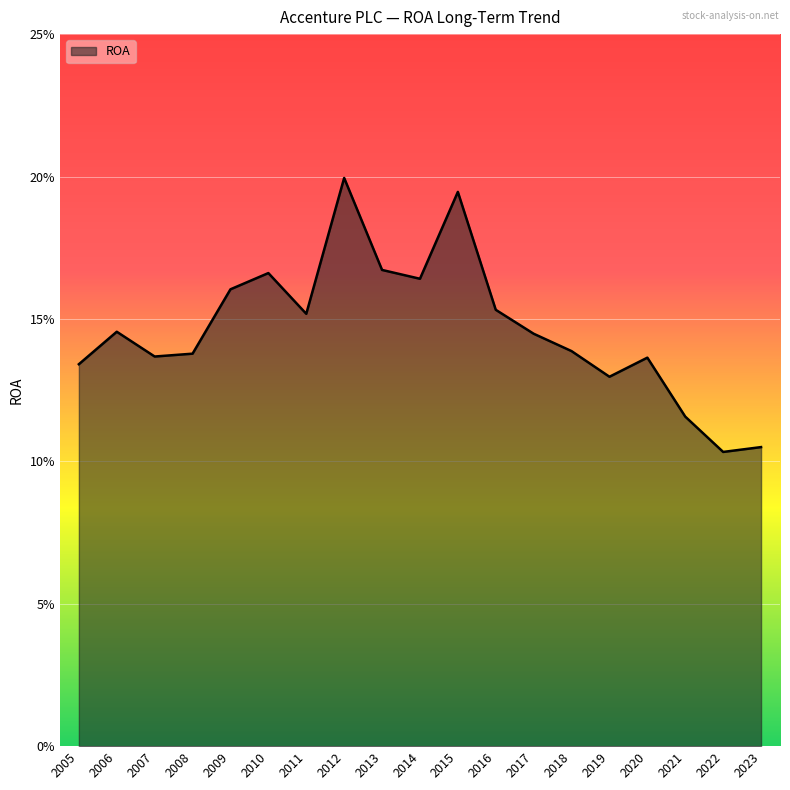

What is the value of the 15th point from the left?

0.1